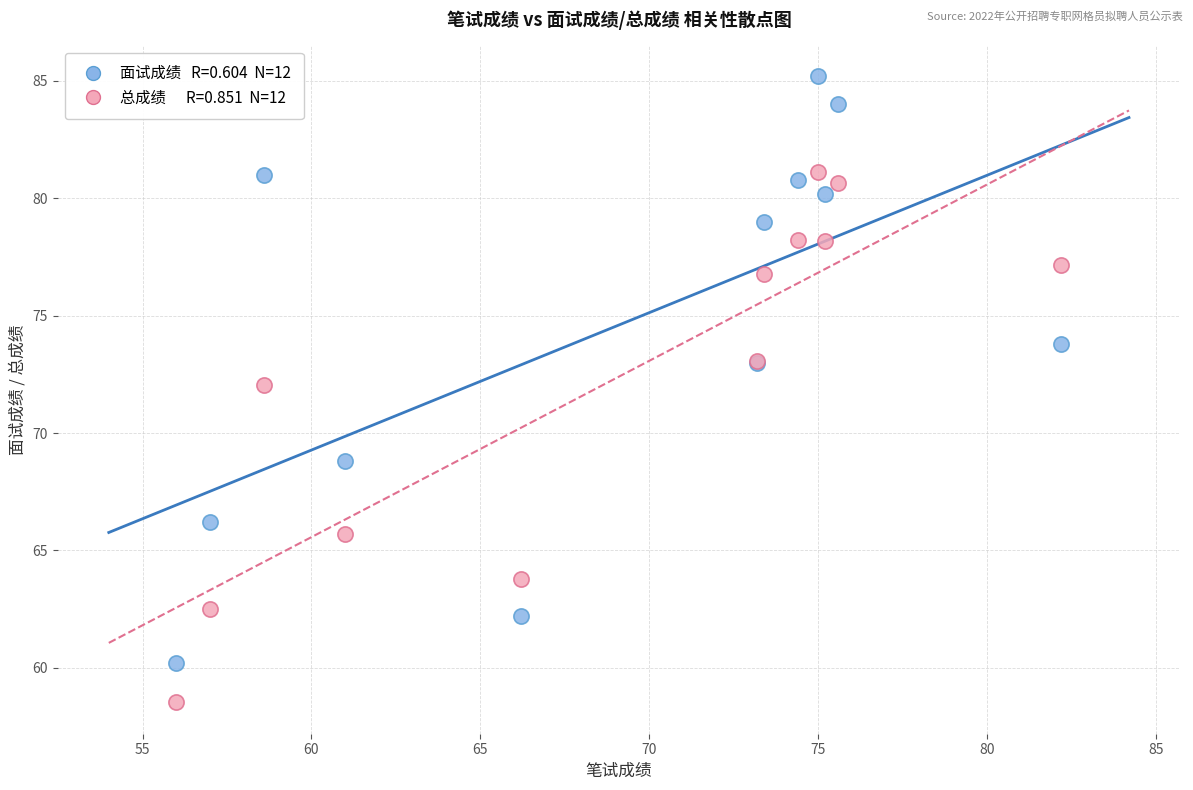

Across all series, what Y value is closest to 71?

72.0